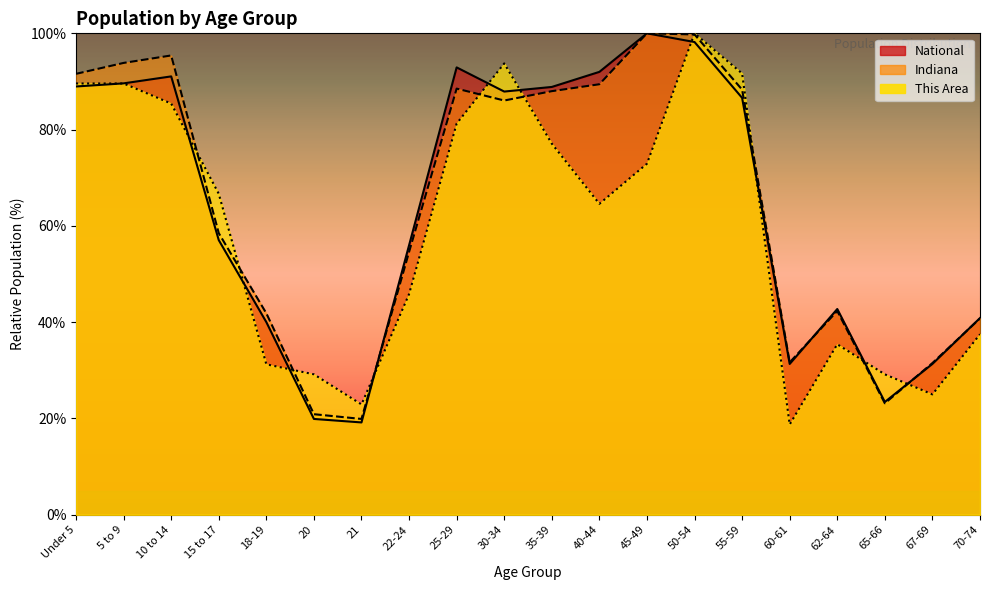

At which label is This Area closest to 59?

40-44